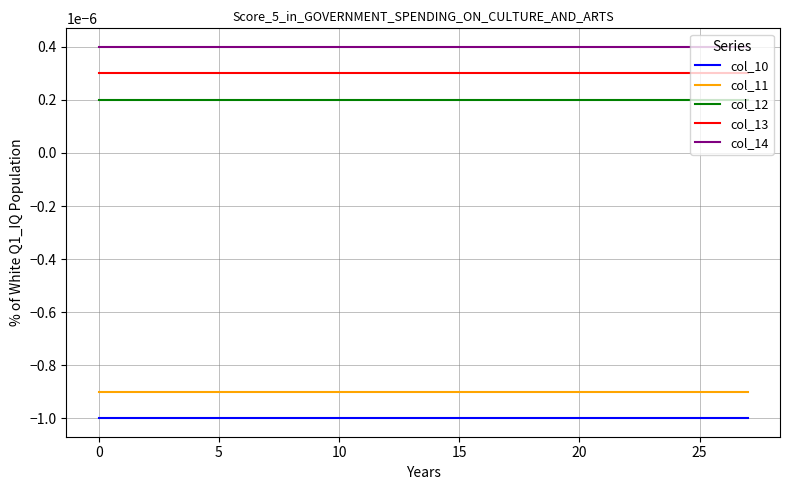

True or false: col_14 and col_11 cross at least once.

False